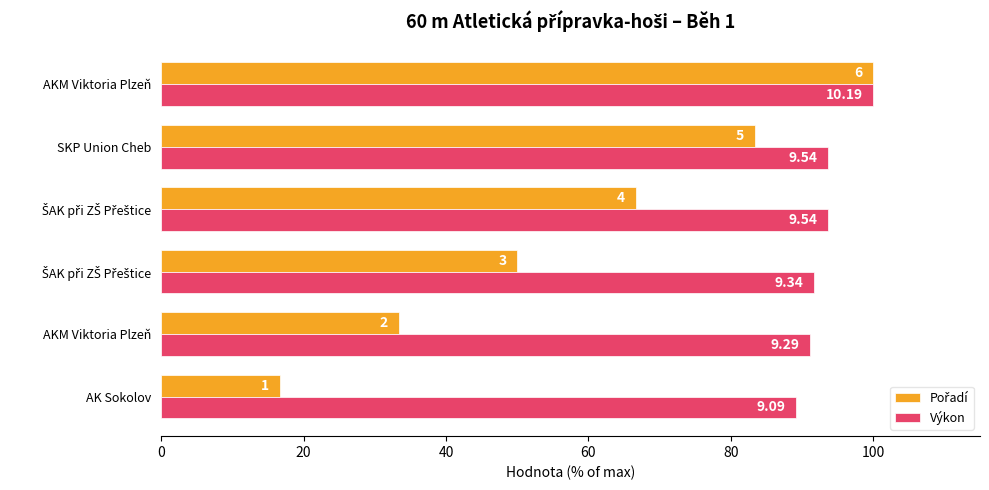

Rank the series by their average value, from highest to lowest.

Výkon, Pořadí